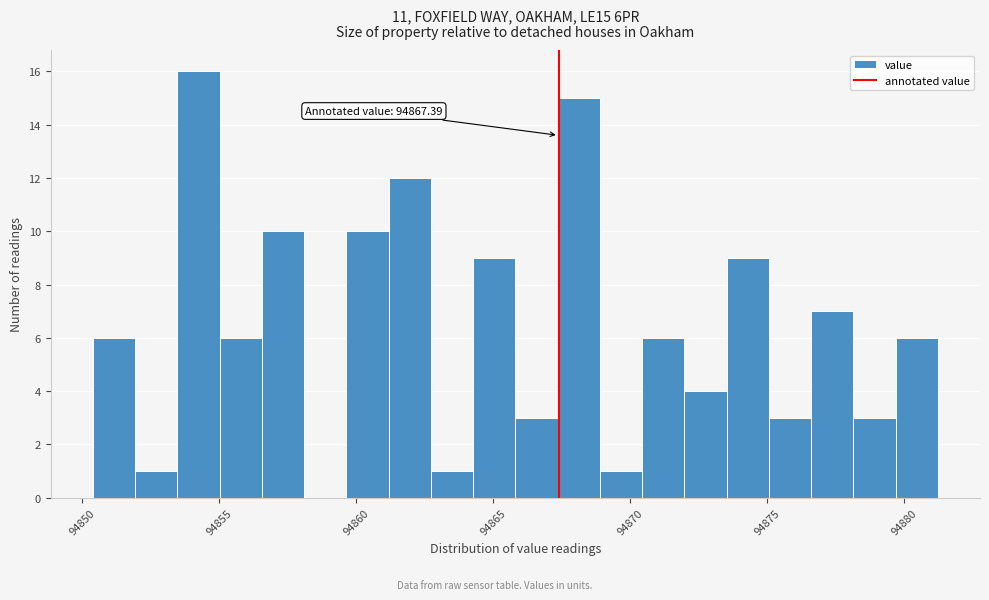

Around what value on the x-axis is the tallest bar? Give the approximate position of its centre, as read against the axis.

94854.0